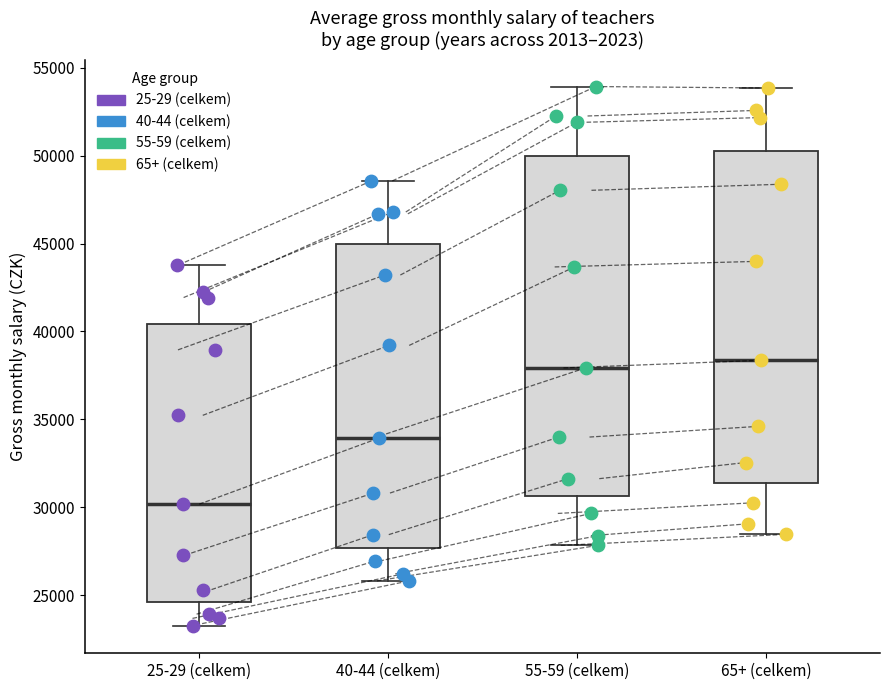

Where is the upper edge of the box for 25-29 (celkem) on the y-axis? The values are not printed on the chart, so give them approximately, as read against the axis.

40500